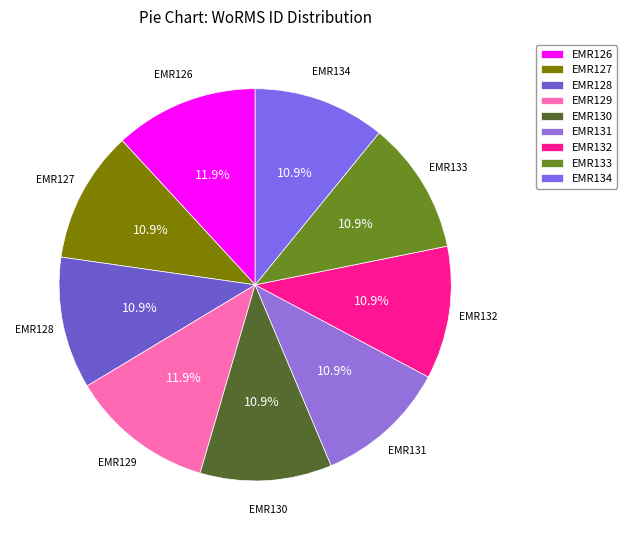

Is there any slice that represents more than half of the pie?

No